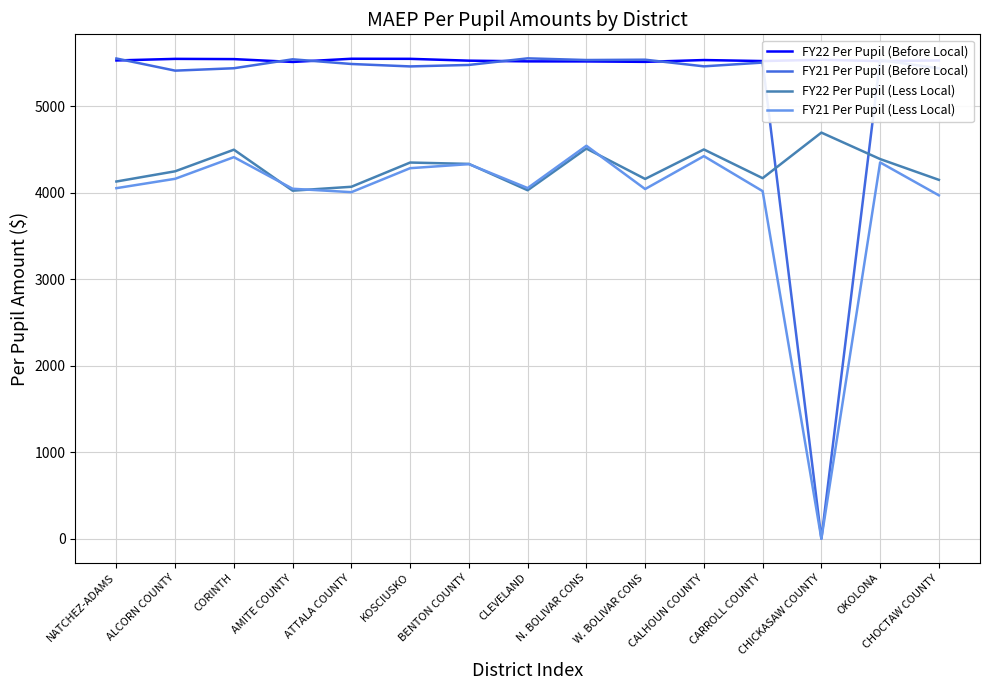

Which category has the highest value in the FY22 Per Pupil (Less Local) series?

CHICKASAW COUNTY